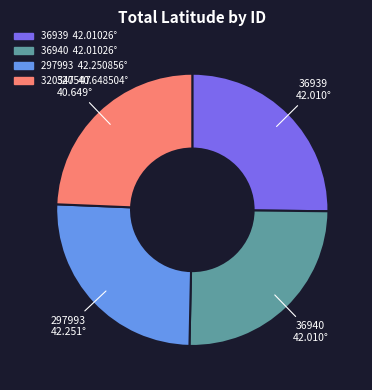

Does 297993 account for over 50% of the chart?

No